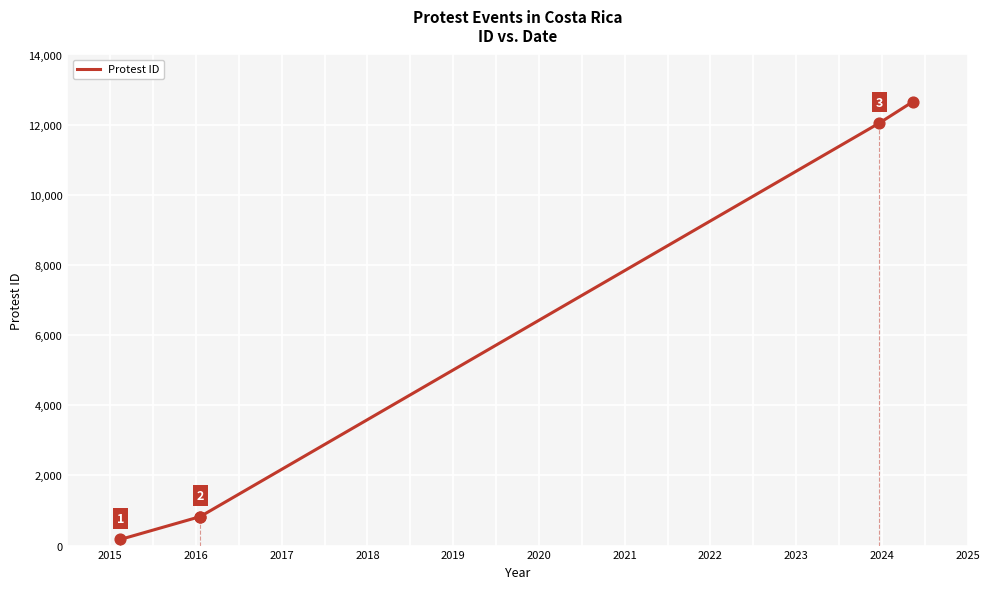

Which has a higher value, 2018 or 2015?

2018